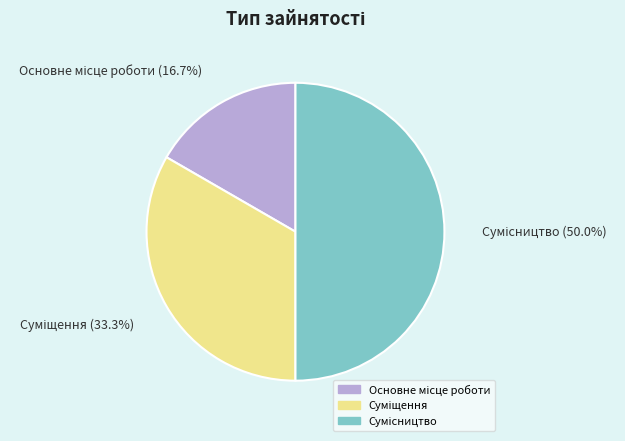

To the nearest percent, what portion does Сумісництво represent?

50%